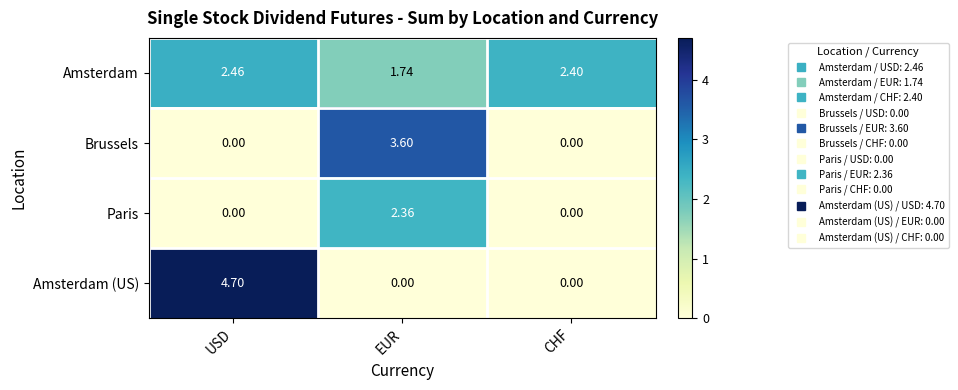

Which category has the highest value in the Amsterdam (US) series?

USD